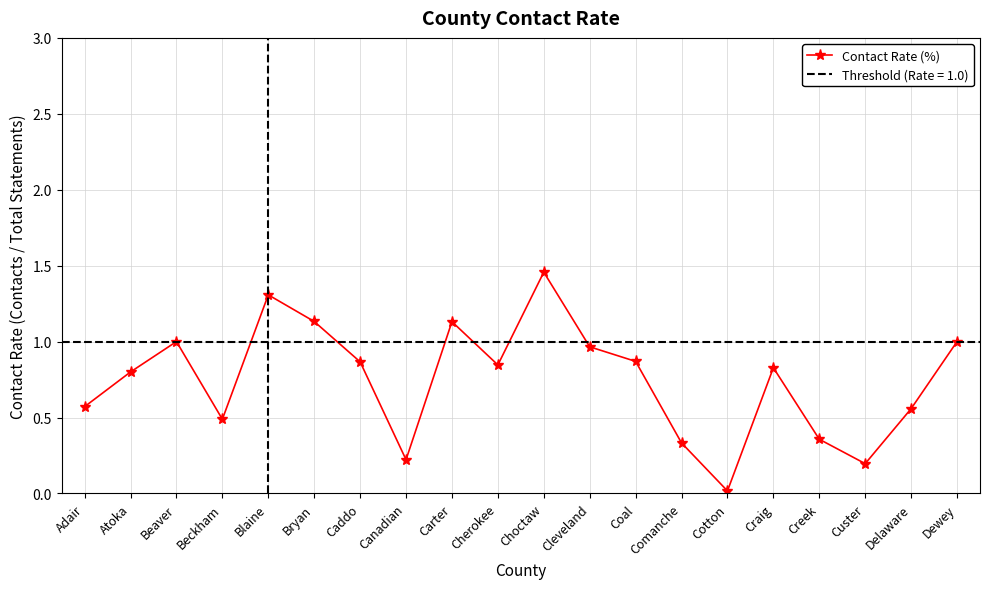

Reading left to right, transcribe all the data shown in this chart.

Adair=0.6	Atoka=0.8	Beaver=1.0	Beckham=0.5	Blaine=1.3	Bryan=1.1	Caddo=0.9	Canadian=0.2	Carter=1.1	Cherokee=0.8	Choctaw=1.5	Cleveland=1.0	Coal=0.9	Comanche=0.3	Cotton=0.0	Craig=0.8	Creek=0.4	Custer=0.2	Delaware=0.6	Dewey=1.0